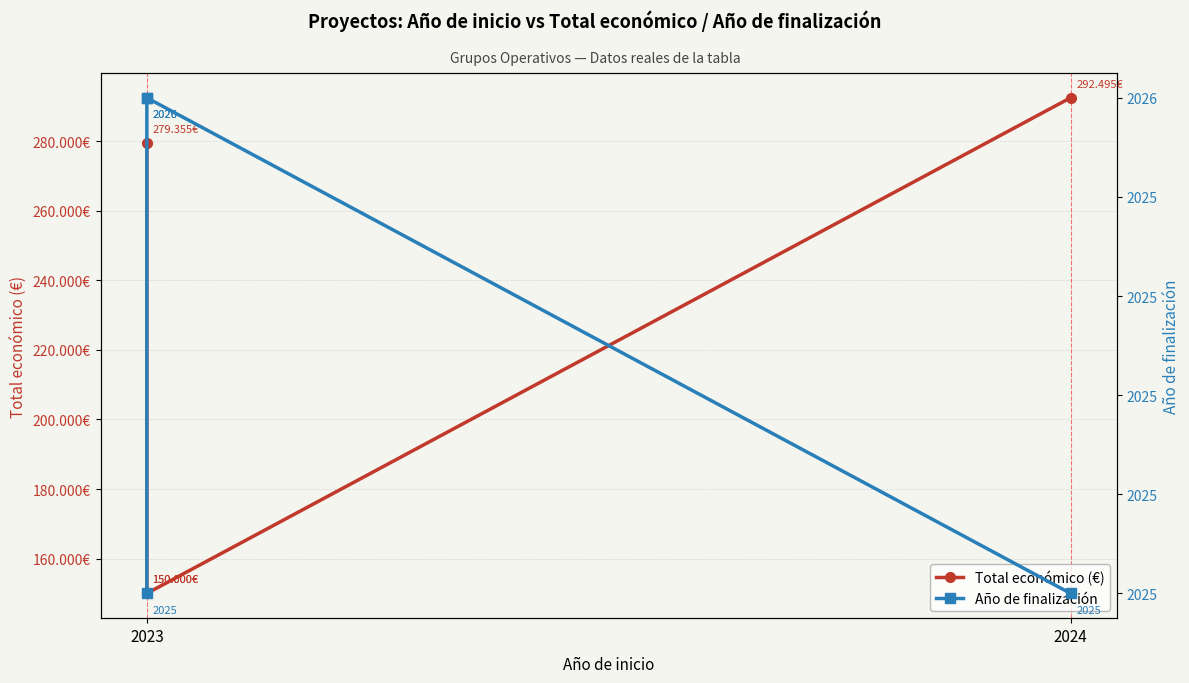

What is the value of the Año de finalización point at the 2nd from the left?

2026